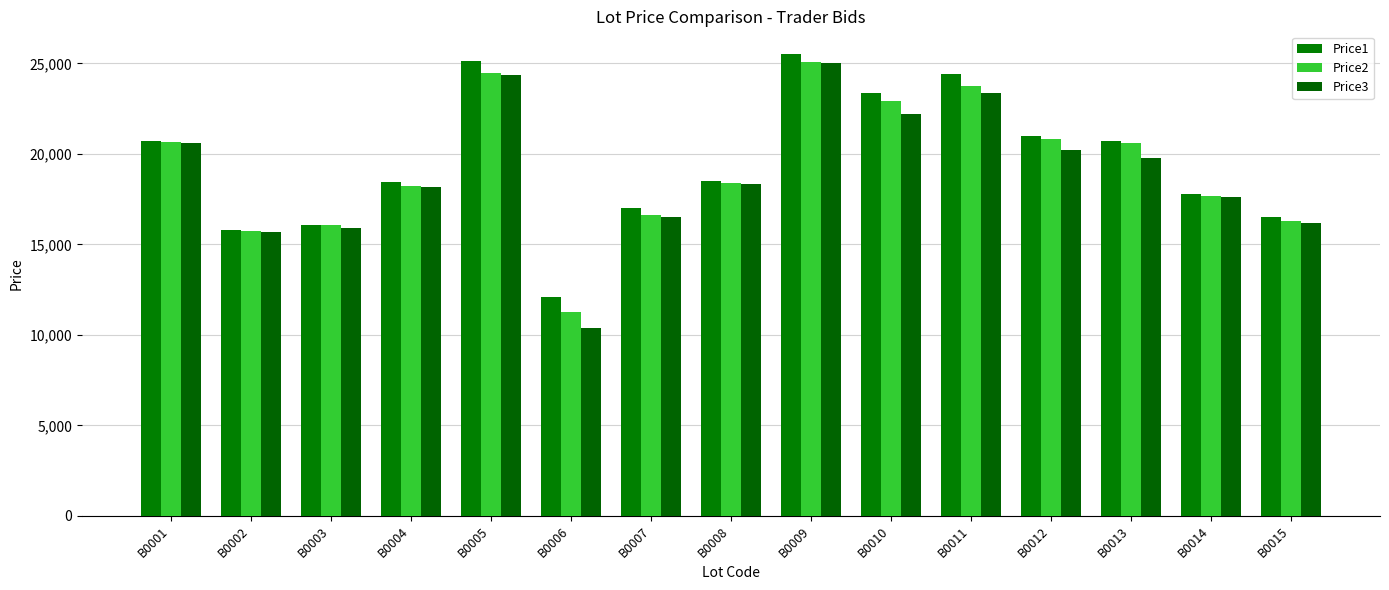

What is the total value across all series at B0008?

55228